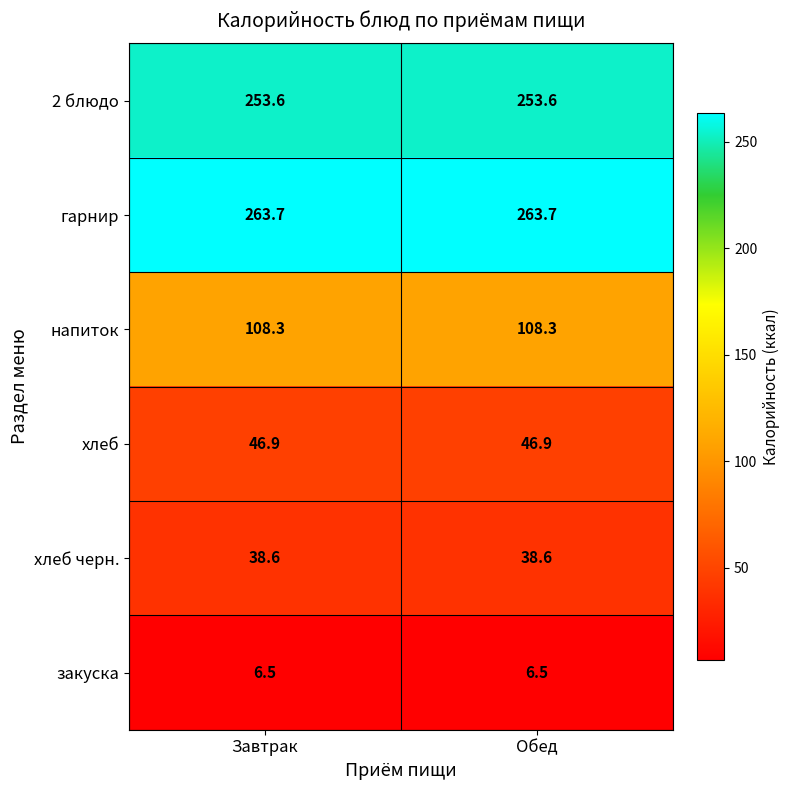

What is the average value of the гарнир series?

263.7